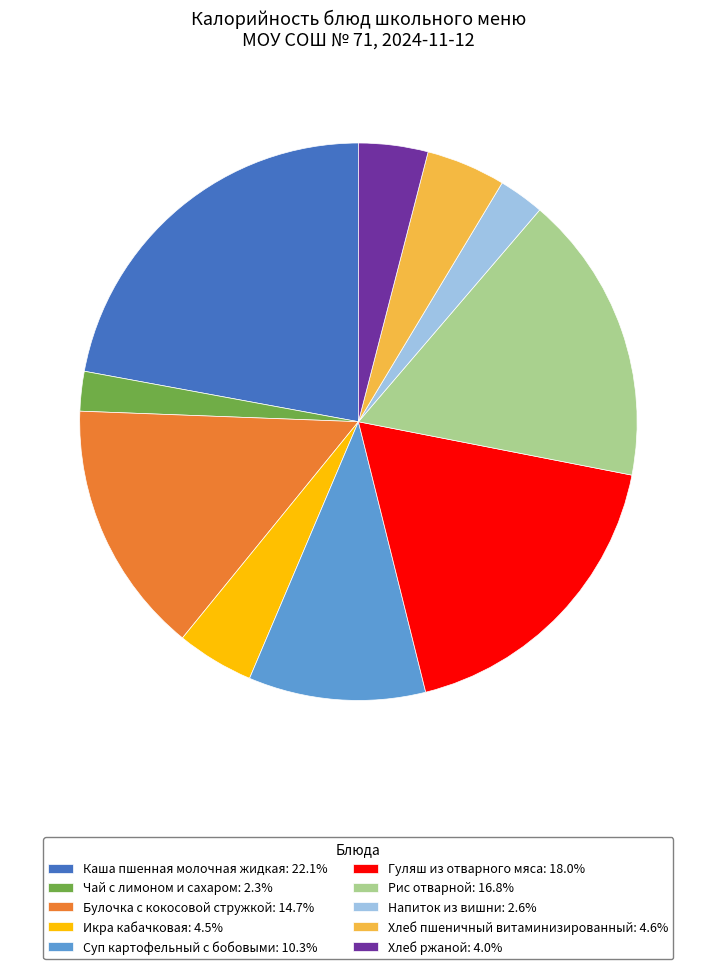

Which category has the biggest portion of the pie?

Каша пшенная молочная жидкая